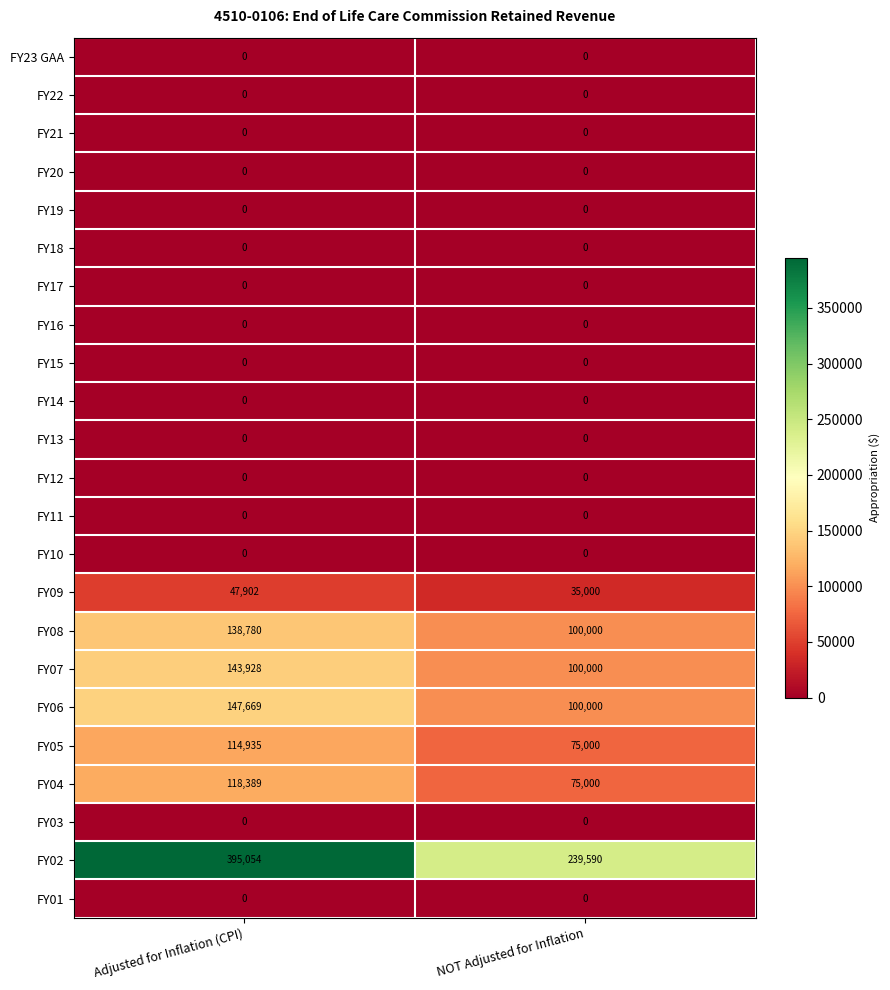

Which series has the largest range (max minus min)?

FY02